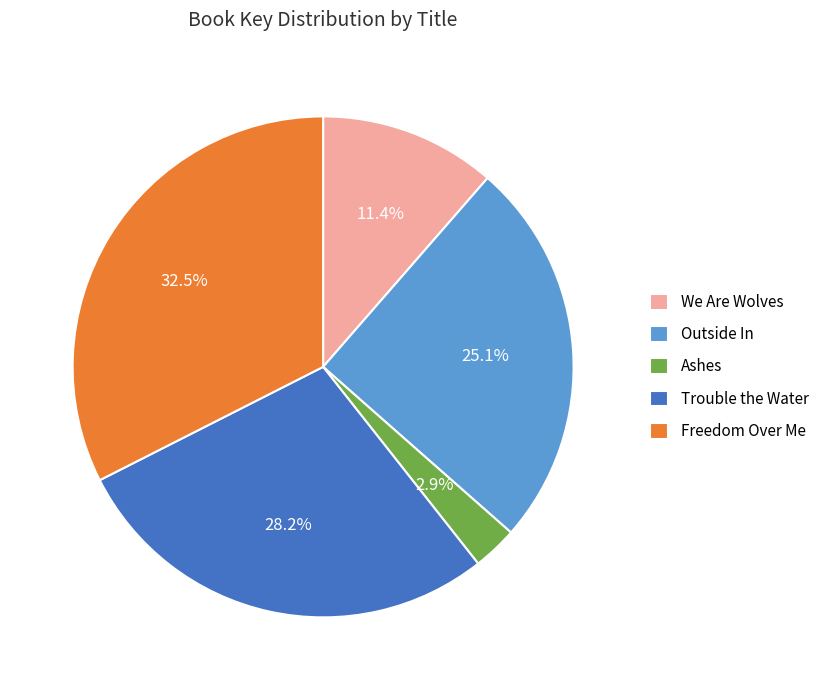

What is the total percentage of We Are Wolves and Outside In?

36.5%